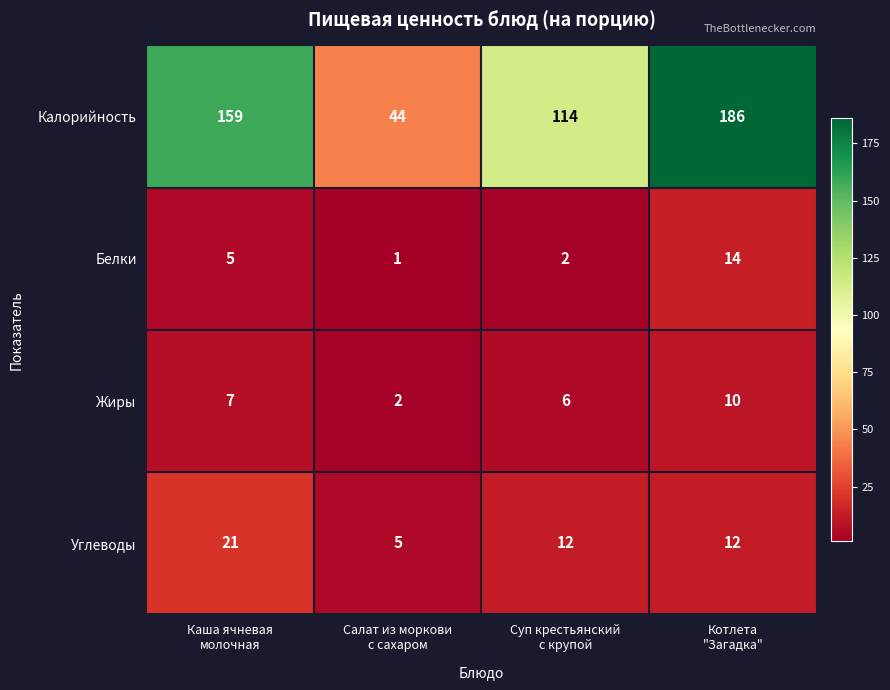

List the series in order of their peak value, lowest first.

Жиры, Белки, Углеводы, Калорийность